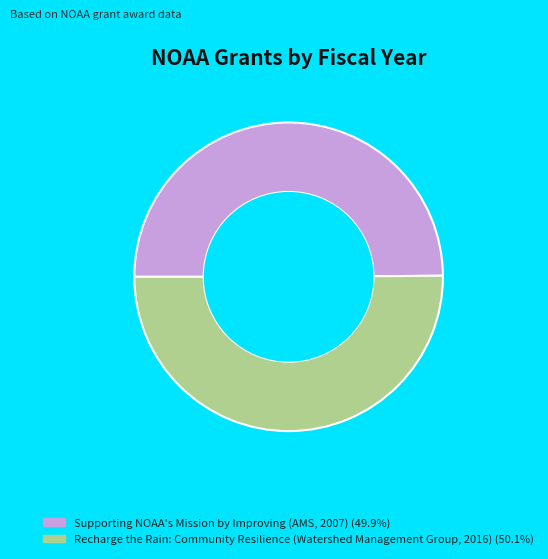

The Recharge the Rain: Community Resilience (Watershed Management Group, 2016) slice represents 37% of the pie. True or false?

False